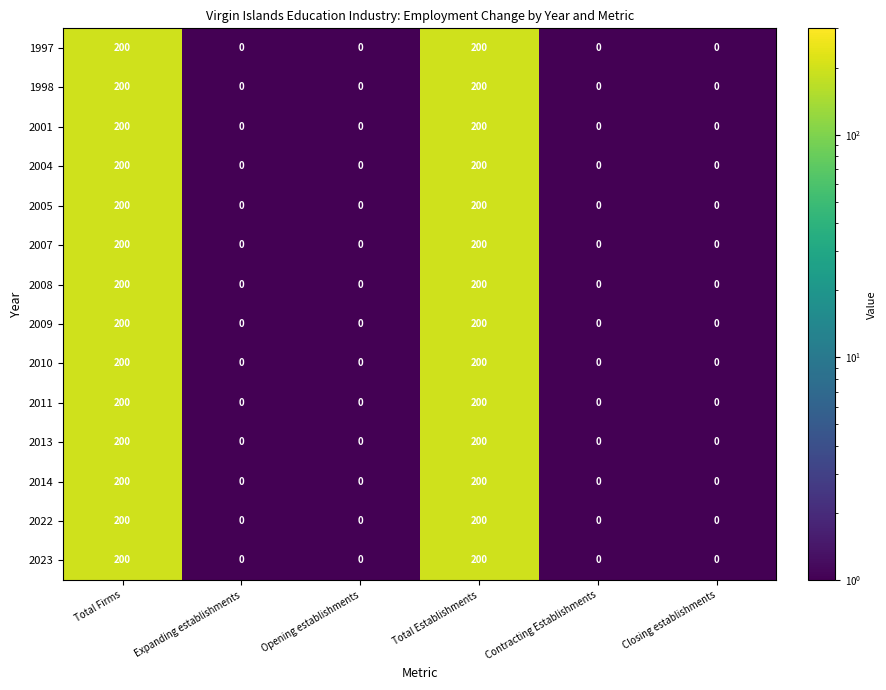

Reading left to right, what are all the values shown in this chart?

1997: Total Firms=200	Expanding establishments=0	Opening establishments=0	Total Establishments=200	Contracting Establishments=0	Closing establishments=0
1998: Total Firms=200	Expanding establishments=0	Opening establishments=0	Total Establishments=200	Contracting Establishments=0	Closing establishments=0
2001: Total Firms=200	Expanding establishments=0	Opening establishments=0	Total Establishments=200	Contracting Establishments=0	Closing establishments=0
2004: Total Firms=200	Expanding establishments=0	Opening establishments=0	Total Establishments=200	Contracting Establishments=0	Closing establishments=0
2005: Total Firms=200	Expanding establishments=0	Opening establishments=0	Total Establishments=200	Contracting Establishments=0	Closing establishments=0
2007: Total Firms=200	Expanding establishments=0	Opening establishments=0	Total Establishments=200	Contracting Establishments=0	Closing establishments=0
2008: Total Firms=200	Expanding establishments=0	Opening establishments=0	Total Establishments=200	Contracting Establishments=0	Closing establishments=0
2009: Total Firms=200	Expanding establishments=0	Opening establishments=0	Total Establishments=200	Contracting Establishments=0	Closing establishments=0
2010: Total Firms=200	Expanding establishments=0	Opening establishments=0	Total Establishments=200	Contracting Establishments=0	Closing establishments=0
2011: Total Firms=200	Expanding establishments=0	Opening establishments=0	Total Establishments=200	Contracting Establishments=0	Closing establishments=0
2013: Total Firms=200	Expanding establishments=0	Opening establishments=0	Total Establishments=200	Contracting Establishments=0	Closing establishments=0
2014: Total Firms=200	Expanding establishments=0	Opening establishments=0	Total Establishments=200	Contracting Establishments=0	Closing establishments=0
2022: Total Firms=200	Expanding establishments=0	Opening establishments=0	Total Establishments=200	Contracting Establishments=0	Closing establishments=0
2023: Total Firms=200	Expanding establishments=0	Opening establishments=0	Total Establishments=200	Contracting Establishments=0	Closing establishments=0